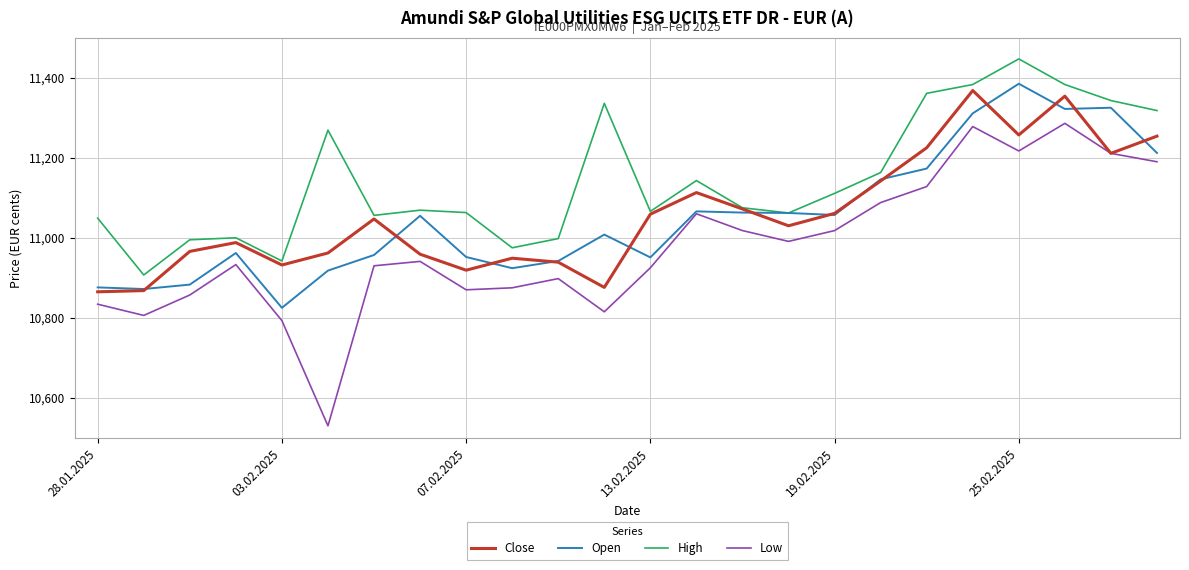

True or false: High and Low cross at least once.

False